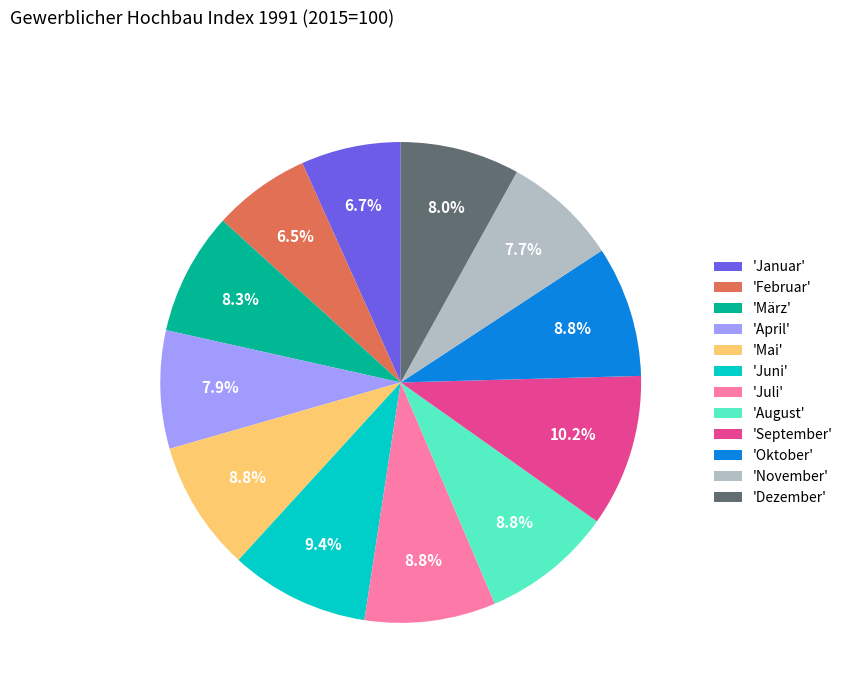

What is the largest slice in the pie chart?

'September'